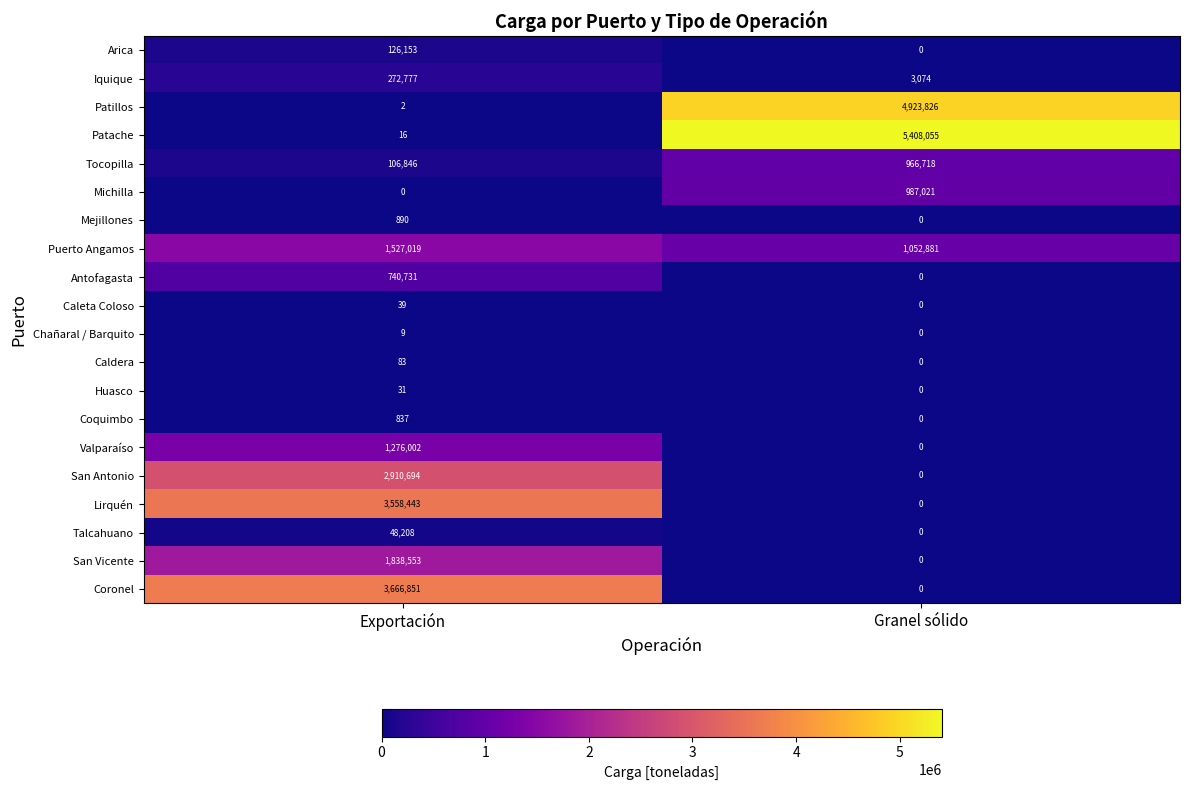

What is the difference between the Coronel values at Granel sólido and Exportación?

3666851